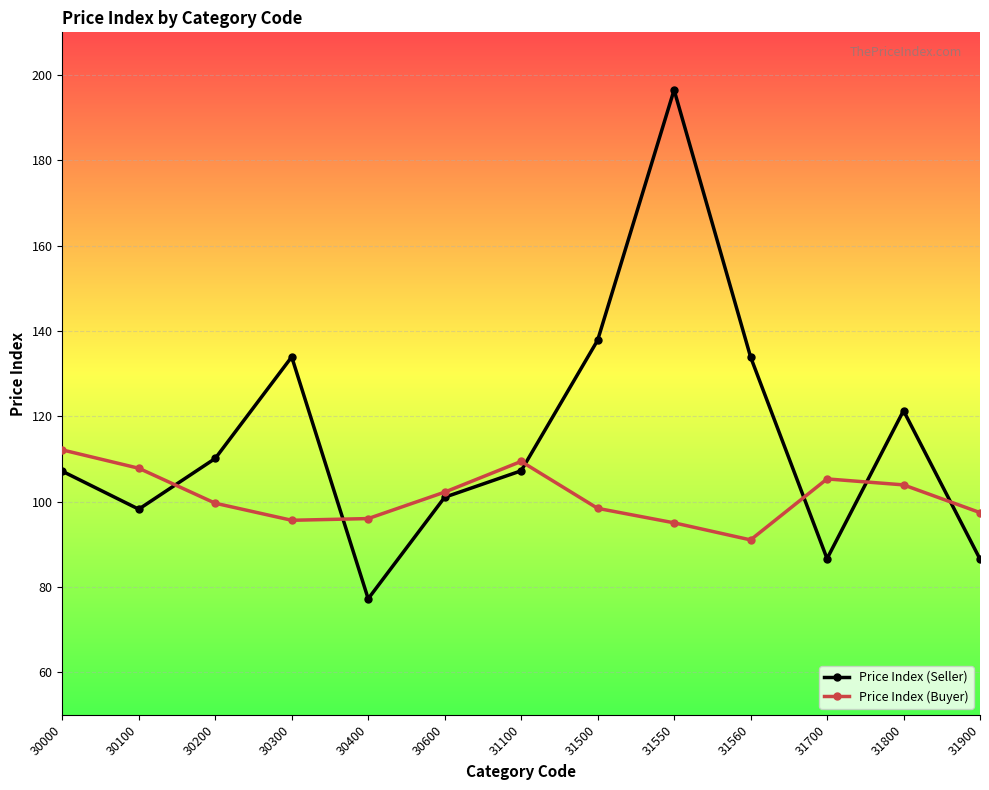

What are all the series names shown in the legend?

Price Index (Seller), Price Index (Buyer)